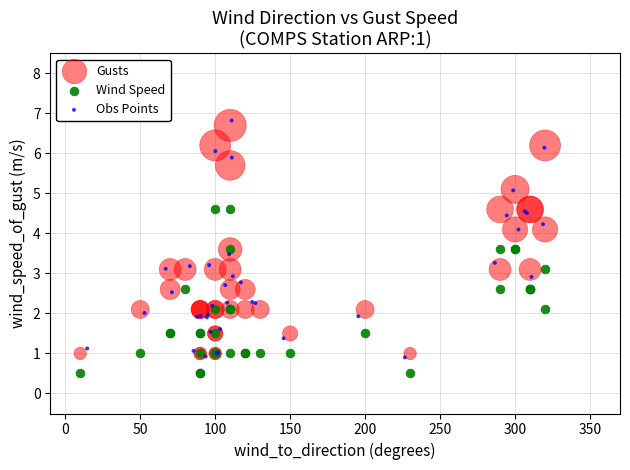

Which series contains the lowest Y value?

Wind Speed